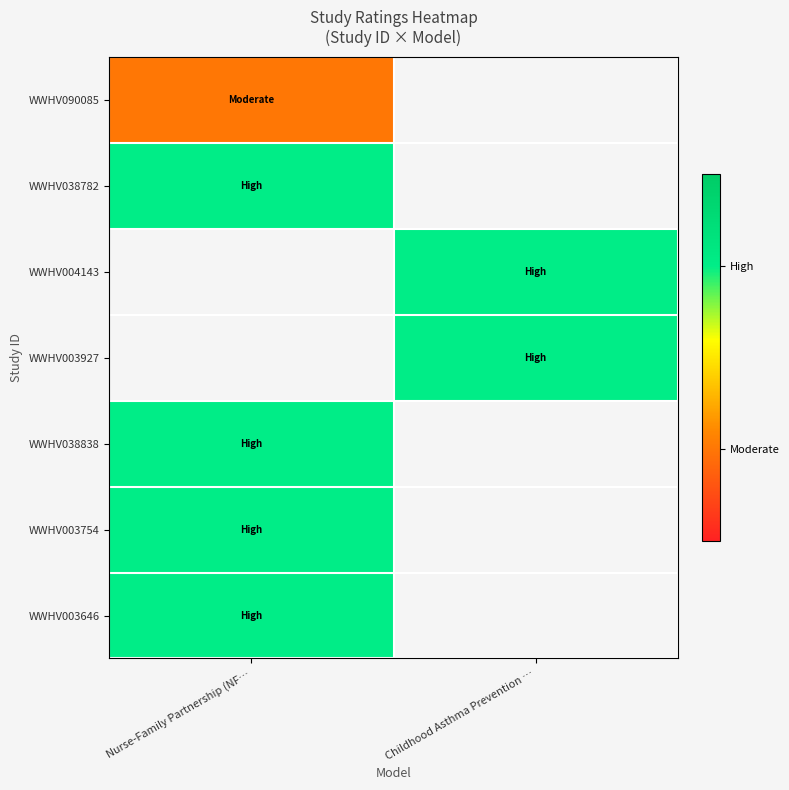

Rank the categories by WWHV038782 value from highest to lowest.

Nurse-Family Partnership (NF…, Childhood Asthma Prevention …